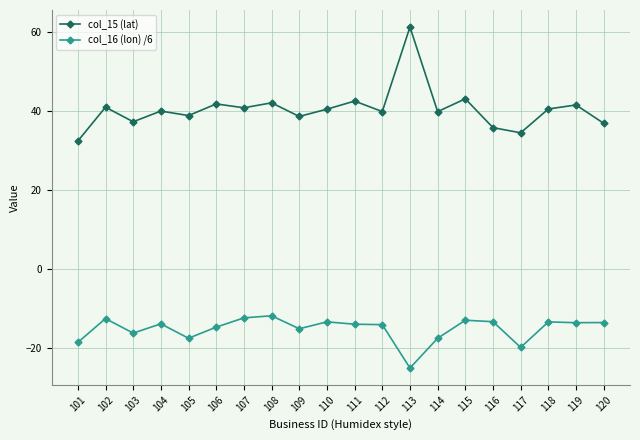

Rank the series at 104 from lowest to highest value.

col_16 (lon) /6, col_15 (lat)